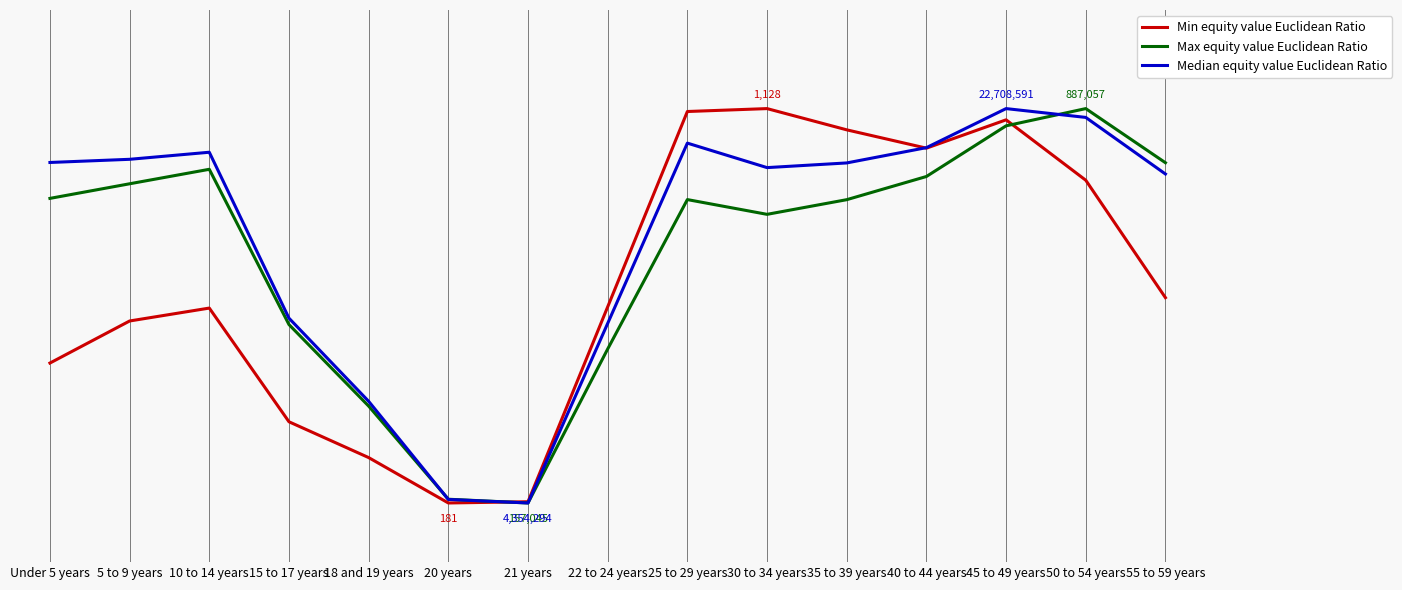

What is the greatest value displayed?

1.0